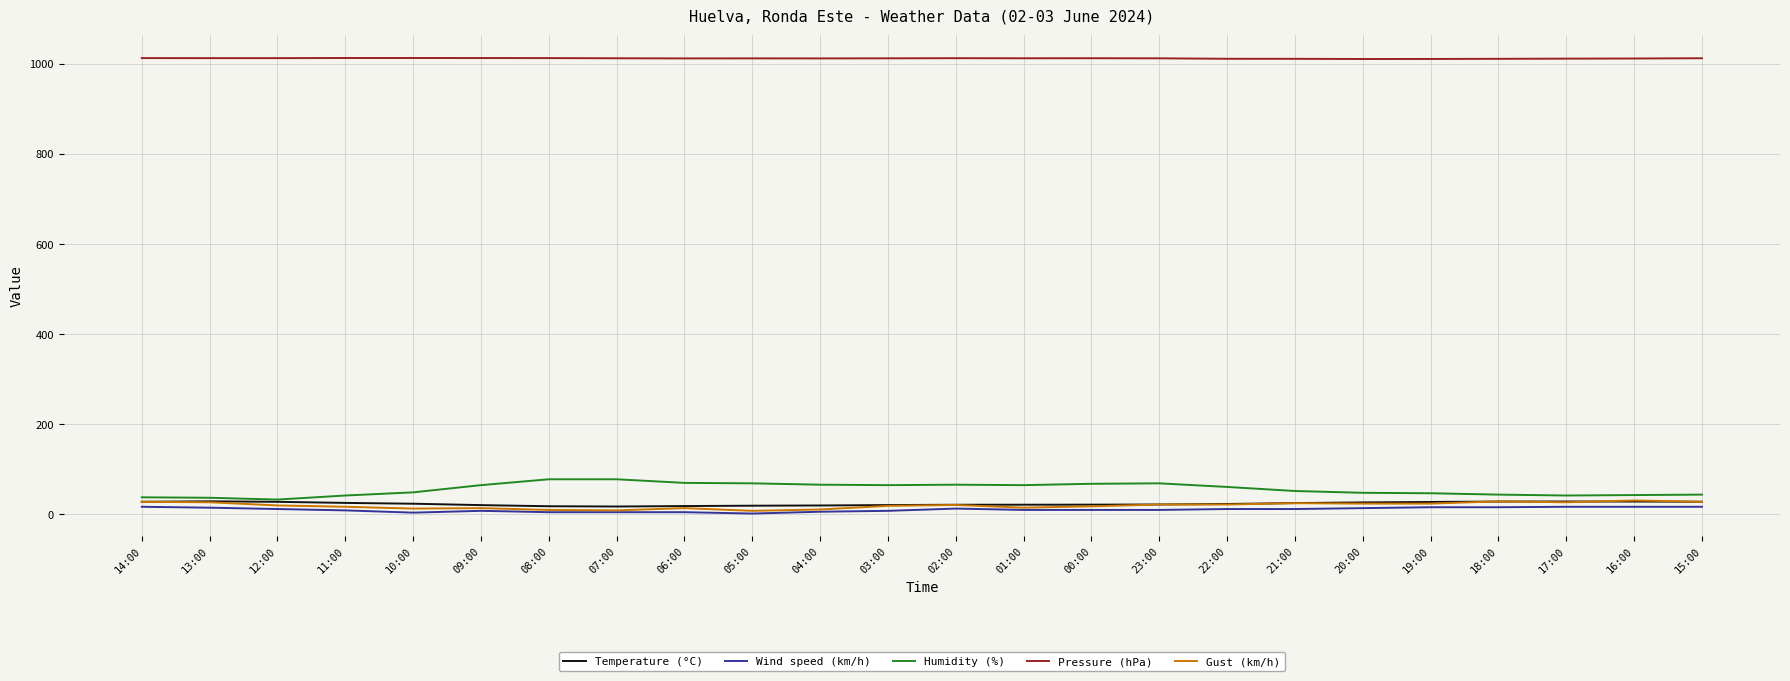

Is it true that Temperature (°C) equals 26.7 at 20:00?

True